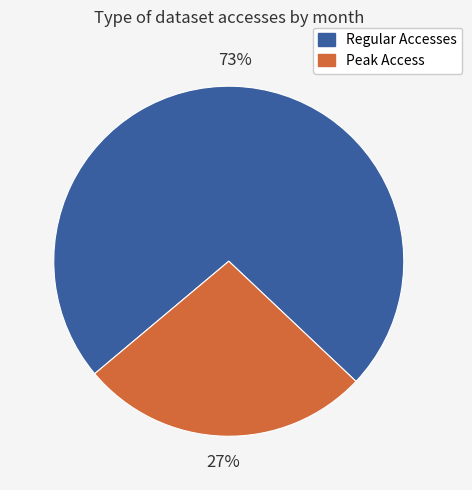

How many segments does this pie chart have?

2